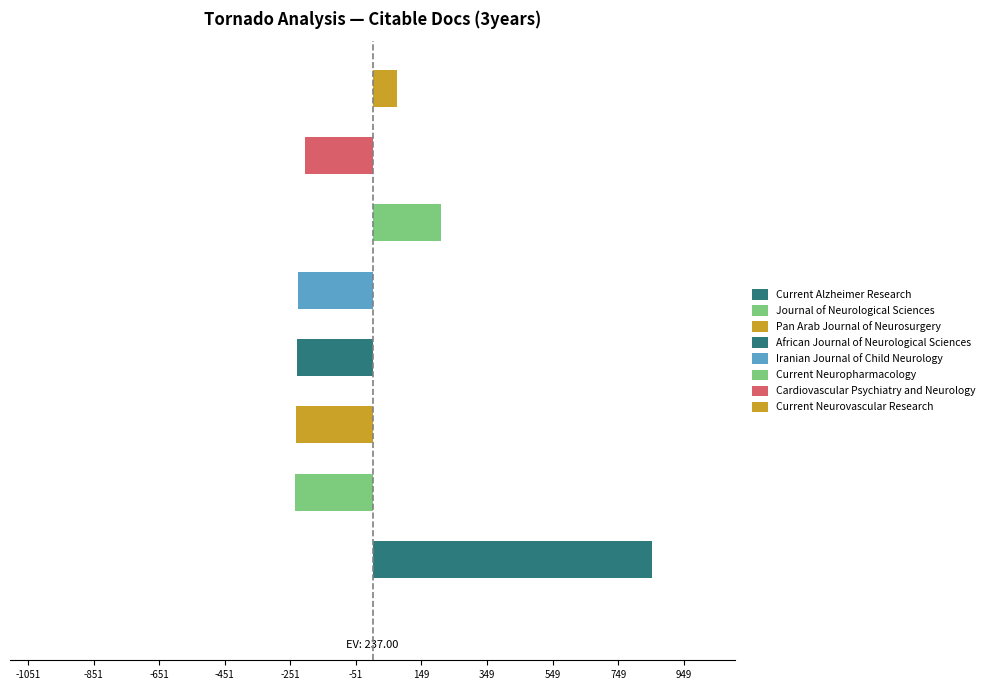

What is the difference between the second highest and second lowest values?

443